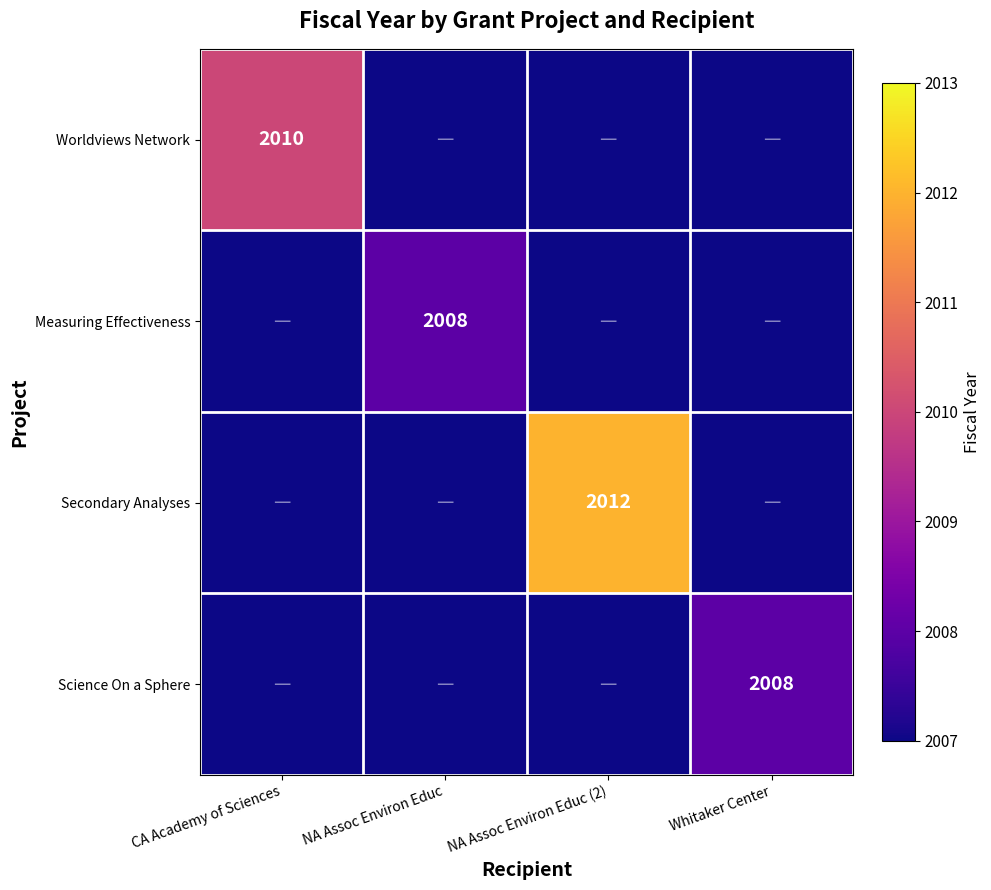

Is it true that Measuring Effectiveness equals 2008 at NA Assoc Environ Educ?

True